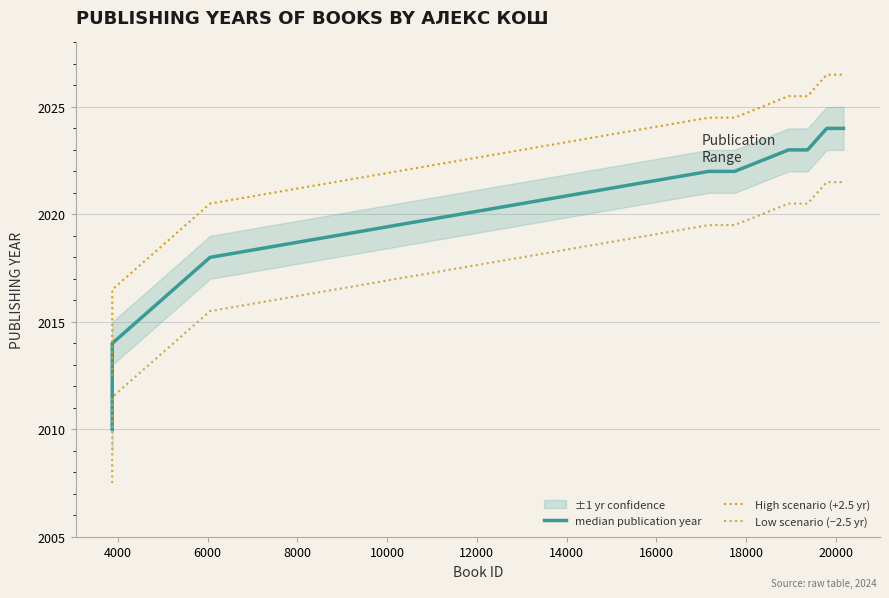

True or false: Low scenario (−2.5 yr) and High scenario (+2.5 yr) cross at least once.

False